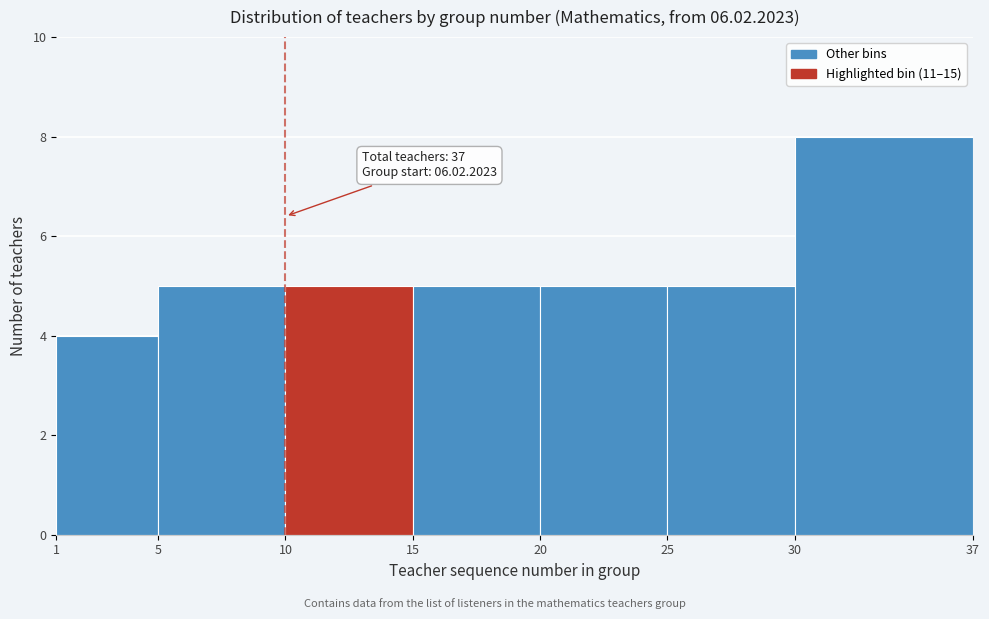

Over which range of the x-axis is the bar tallest?

30 to 37